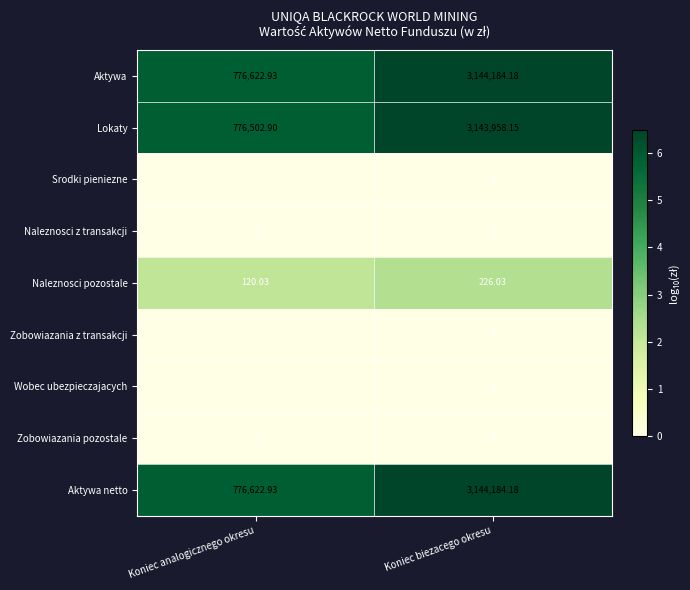

Count the number of data series in this chart.

9